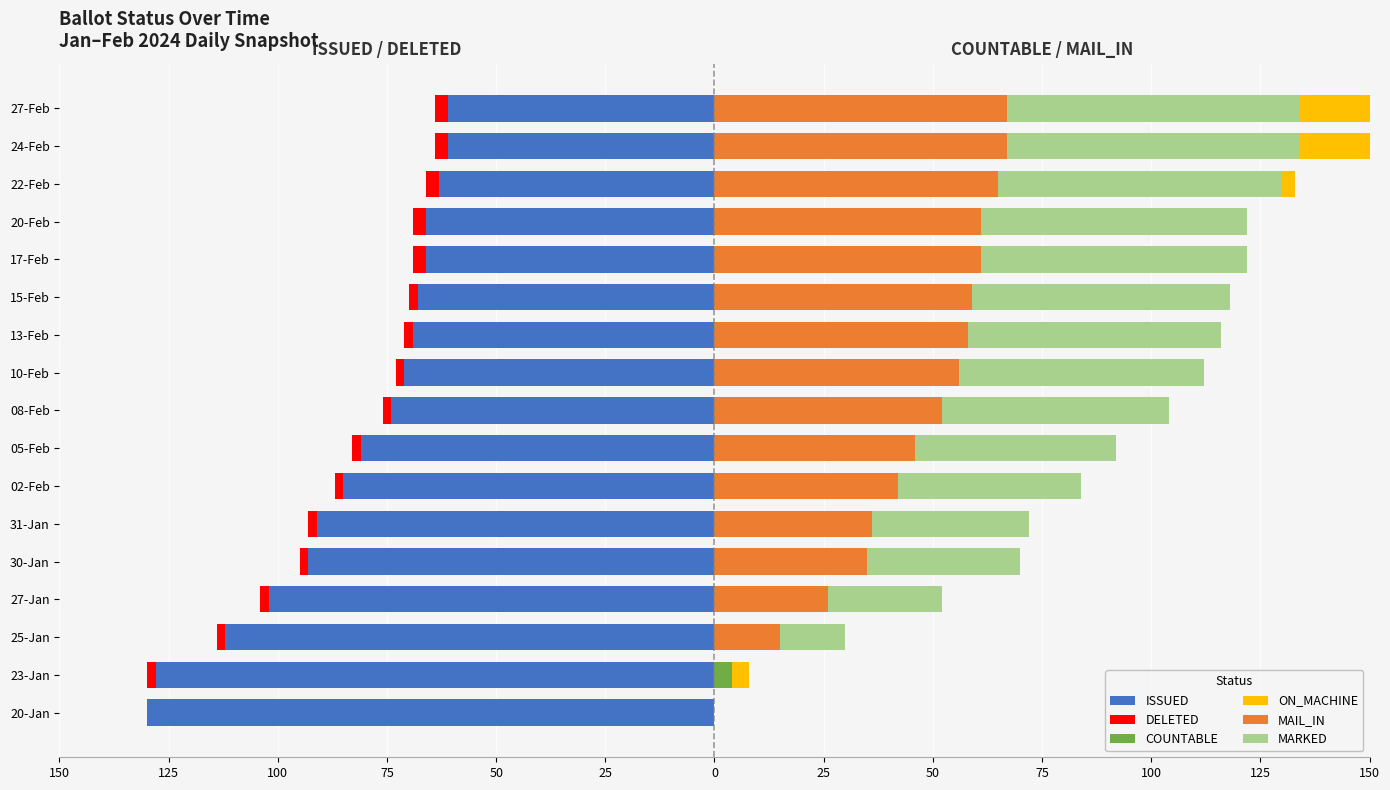

What is the smallest value displayed?

-130